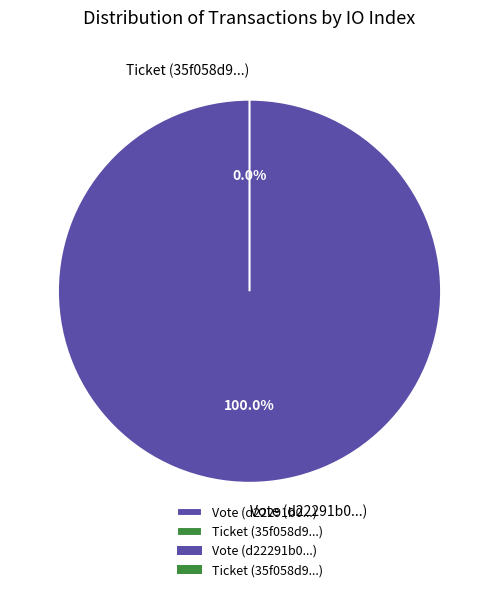

To the nearest percent, what is the difference between the Ticket and Vote slice percentages?

100%